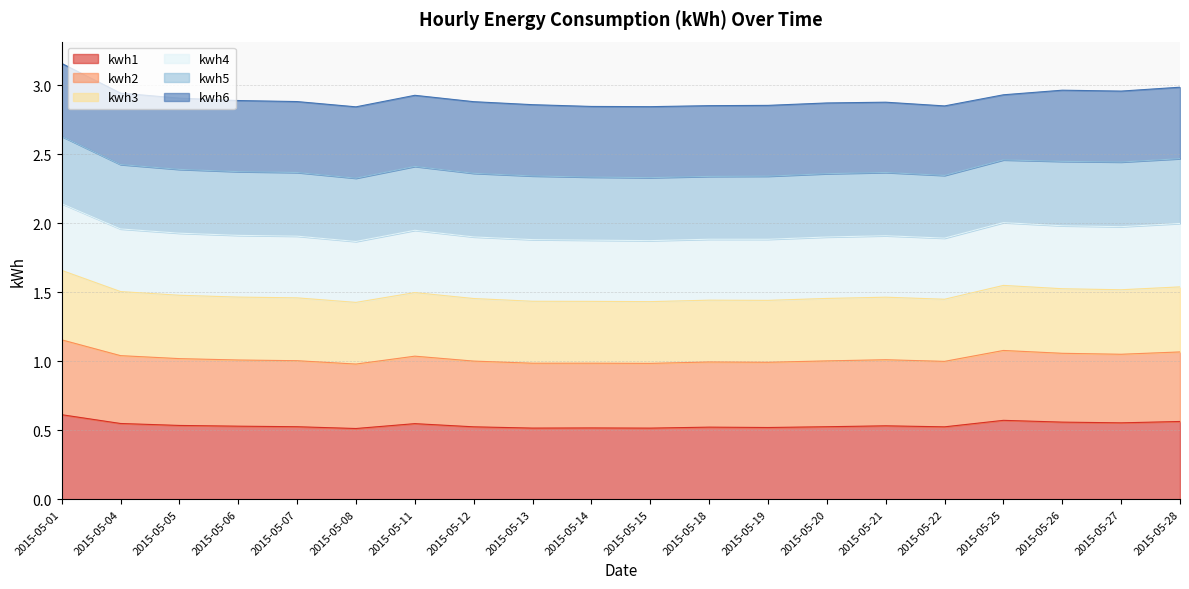

Between 2015-05-13 and 2015-05-15, which series saw the biggest shift?

kwh4